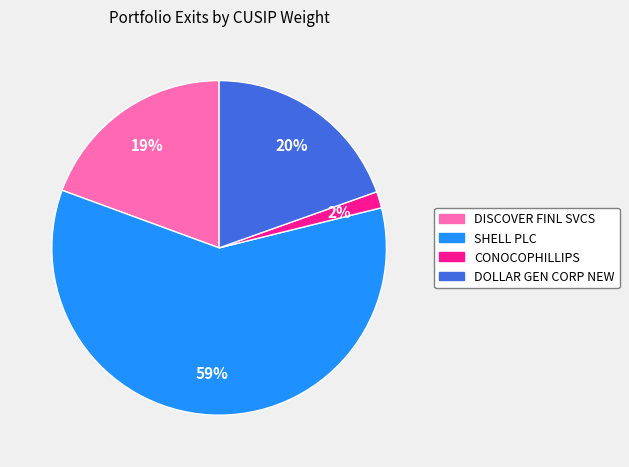

Combined, do DOLLAR GEN CORP NEW and CONOCOPHILLIPS account for over 50%?

No